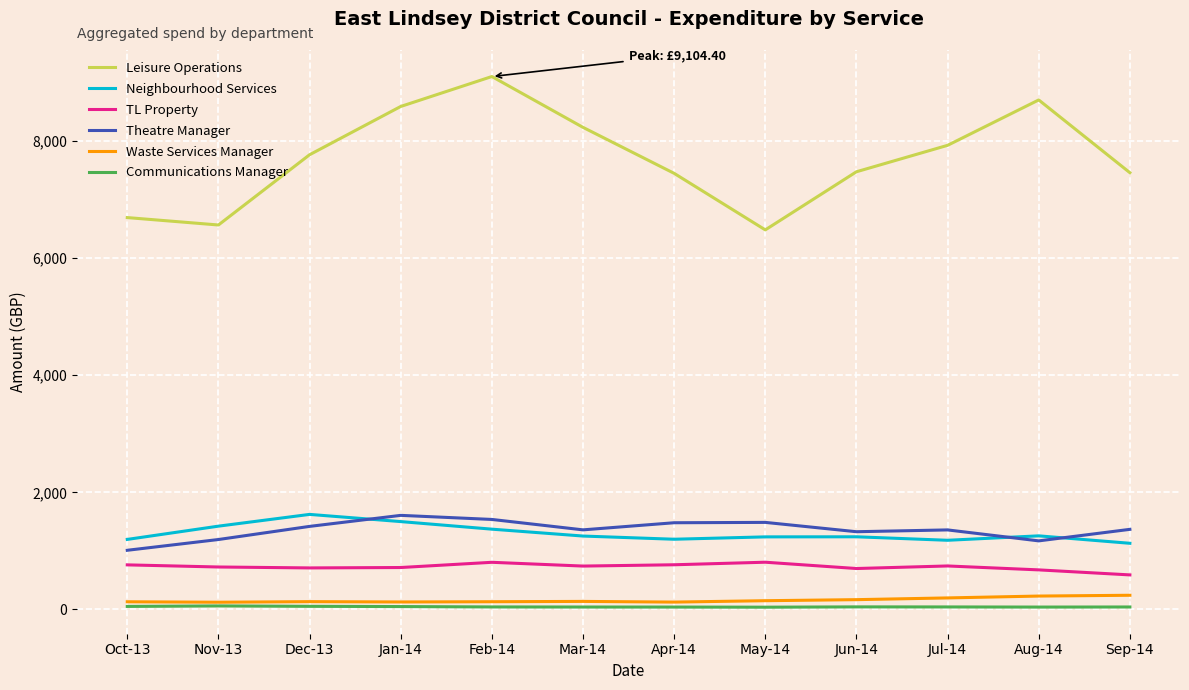

How many series are shown in this chart?

6